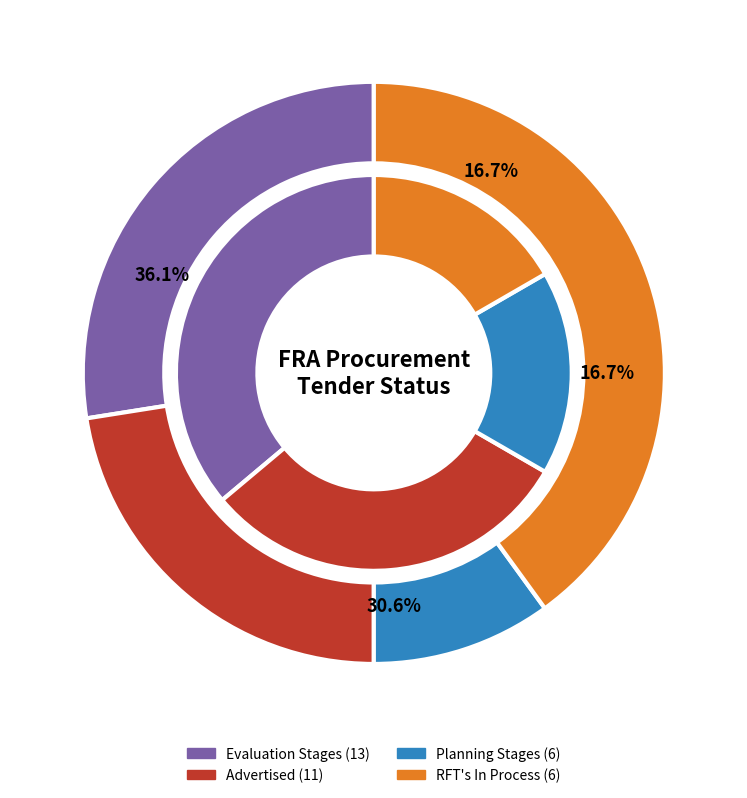

Count the number of slices in the pie.

7